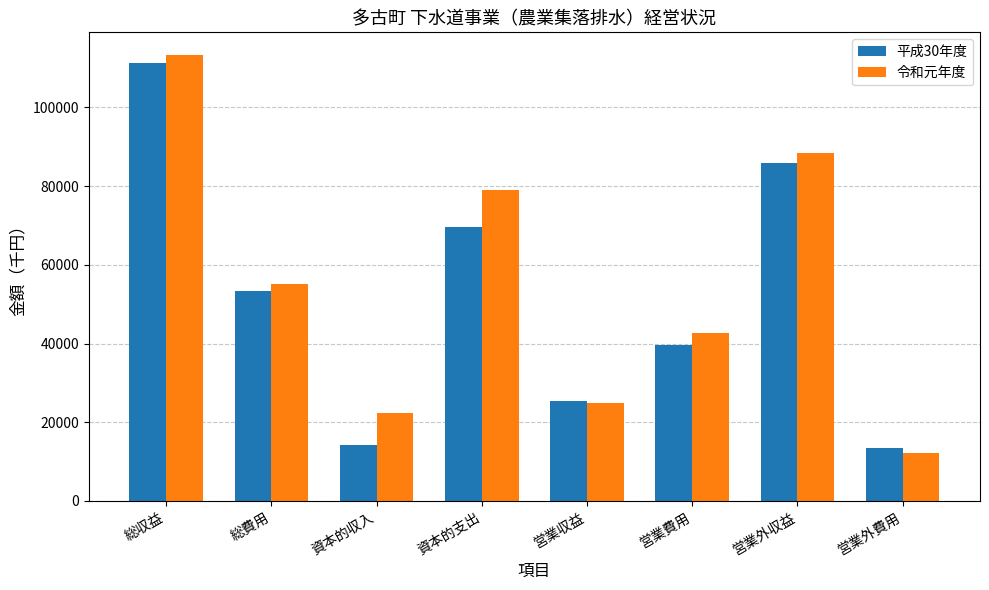

What is the smallest value displayed?

12297